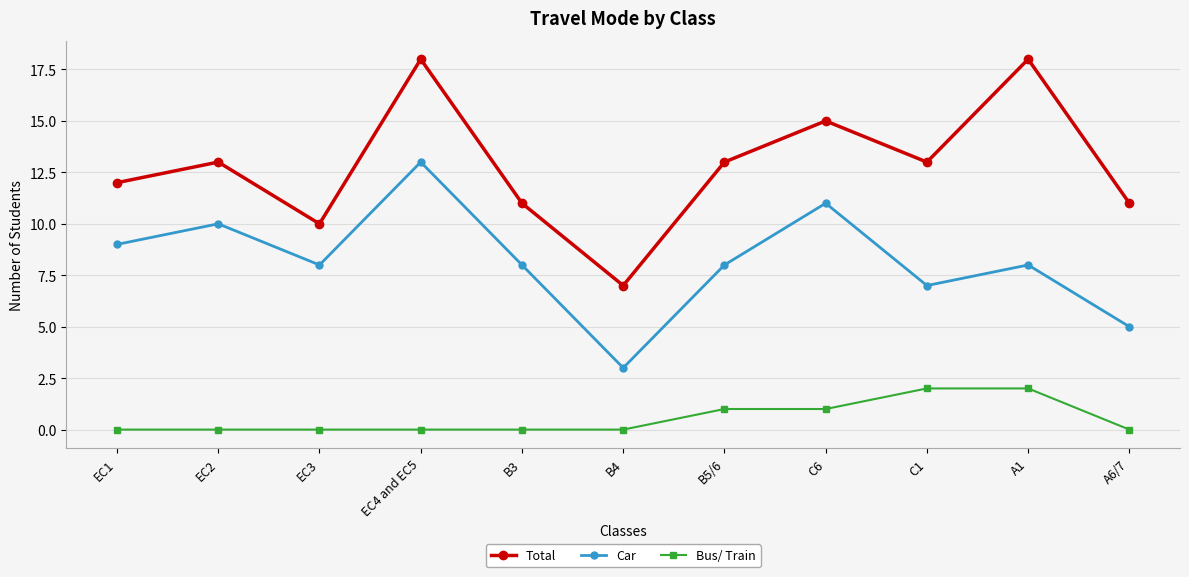

How many series are shown in this chart?

3